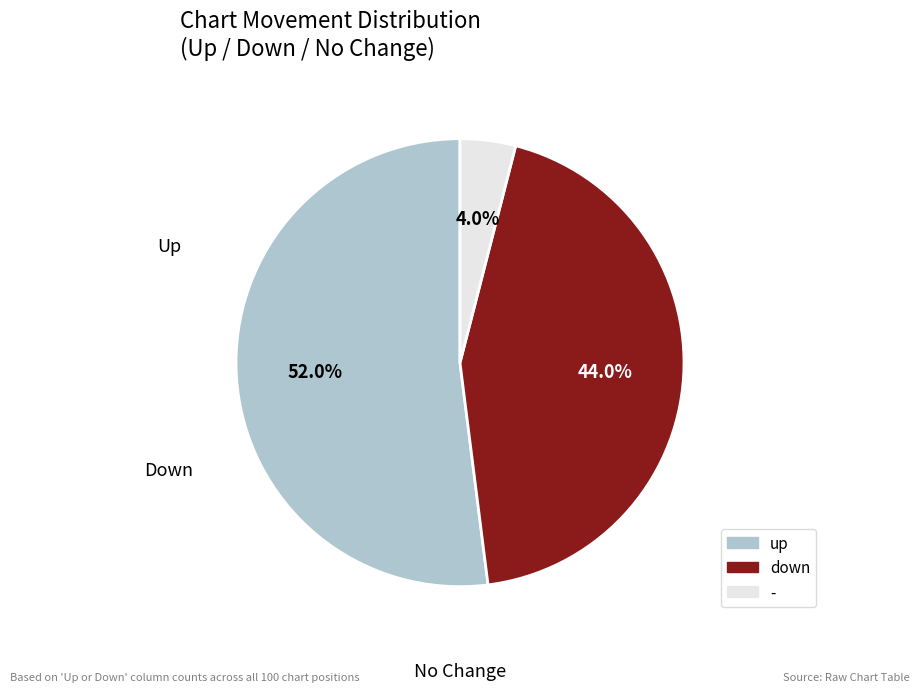

Does up represent more than half of the total?

Yes